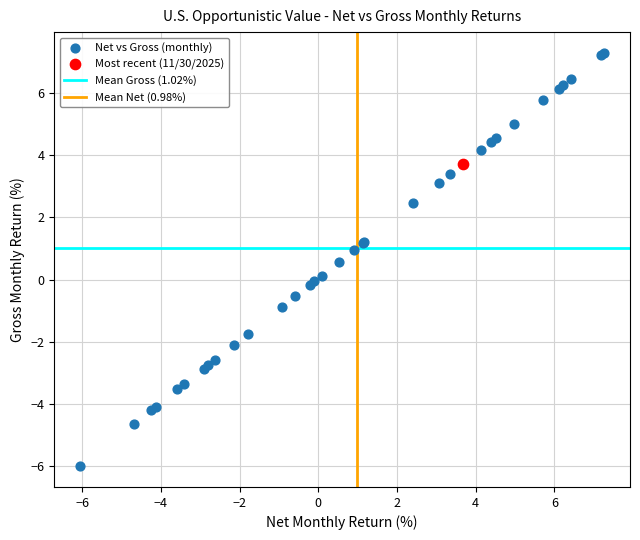

Which series reaches the minimum Y coordinate?

Net vs Gross (monthly)